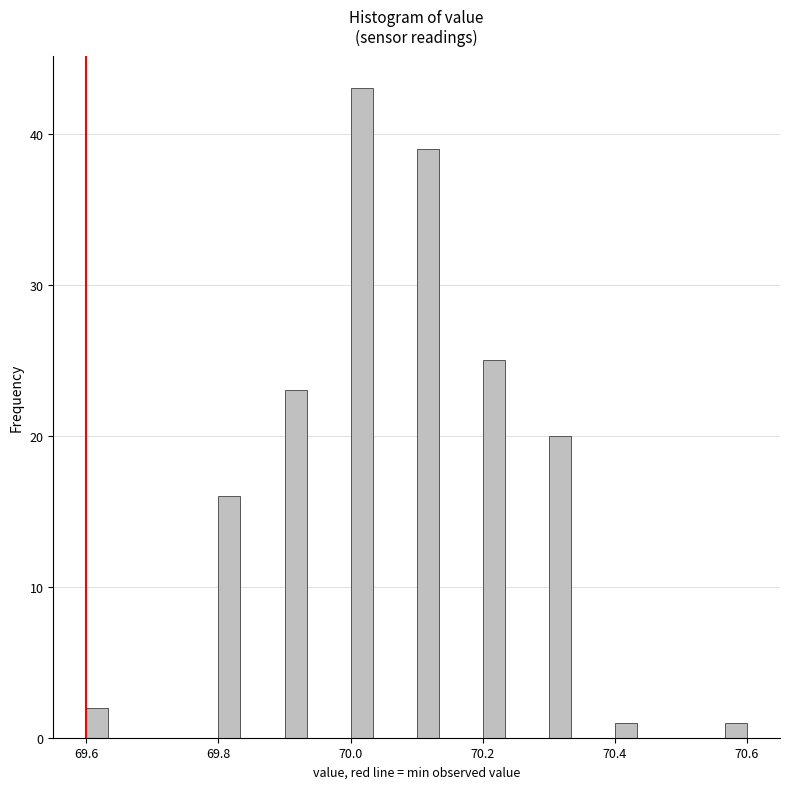

Read against the x-axis, roughly where is the centre of the tallest bar?

70.02